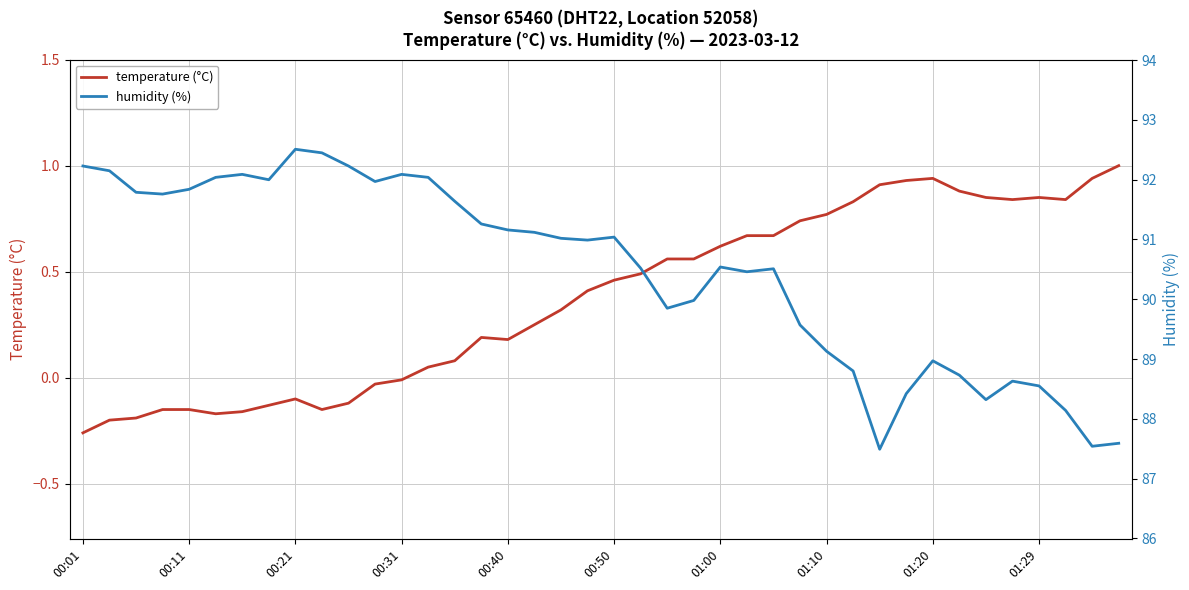

Is it true that temperature (°C) equals -0.1 at 00:01?

False